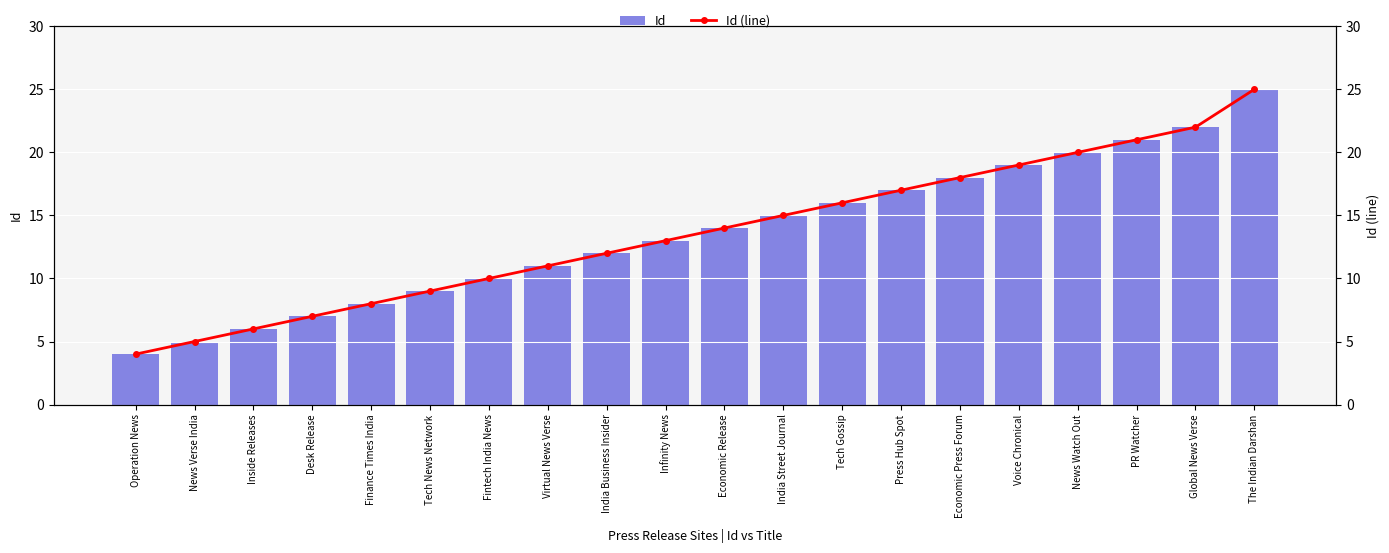

What is the label of the 17th bar from the right?

Desk Release